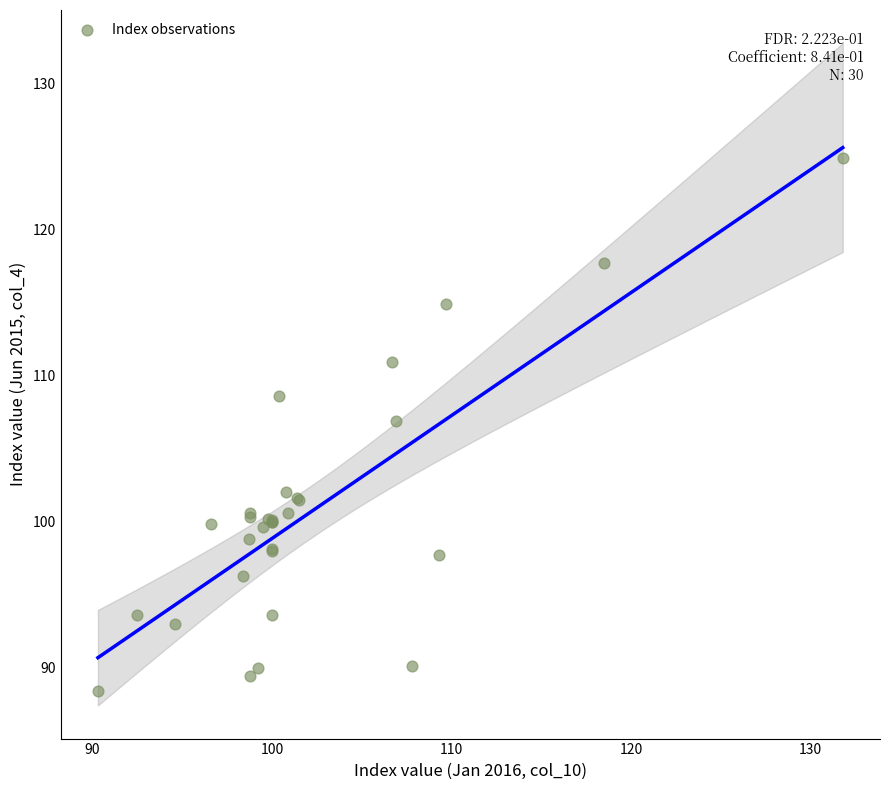

What Y value in the scatter plot is closest to 106?

106.9